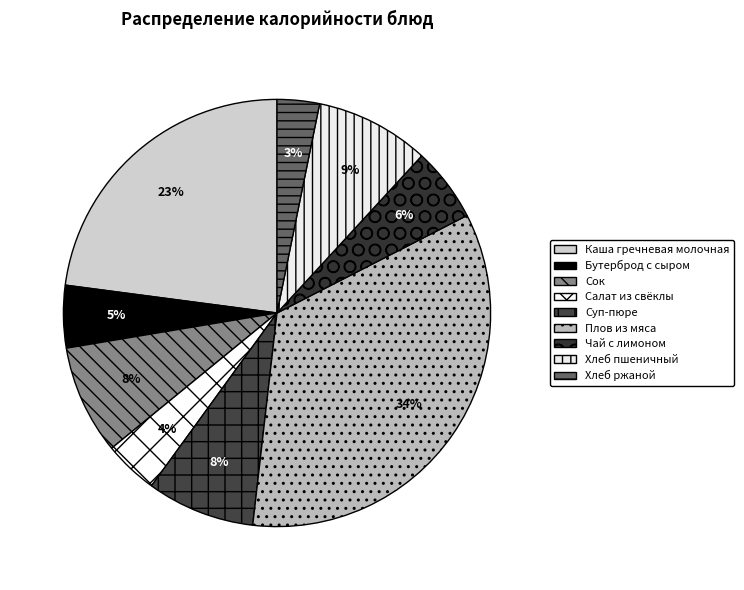

To the nearest percent, what portion does Каша гречневая молочная represent?

23%